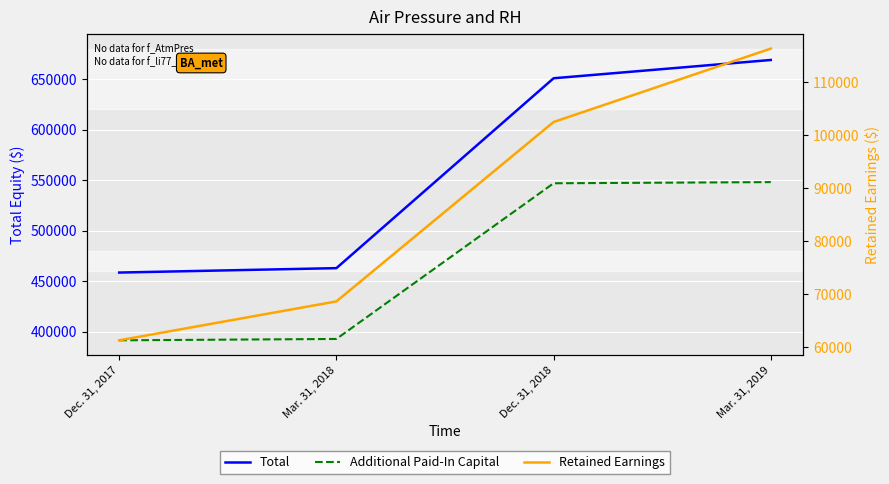

What is the label of the 2nd point from the right?

Dec. 31, 2018